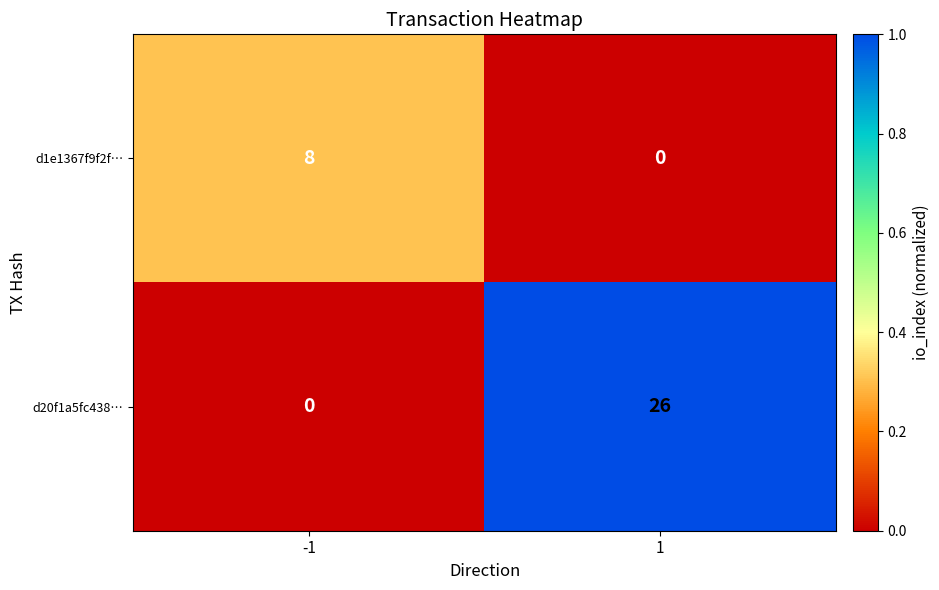

The value of d1e1367f9f2f… at 1 is -5. True or false?

False